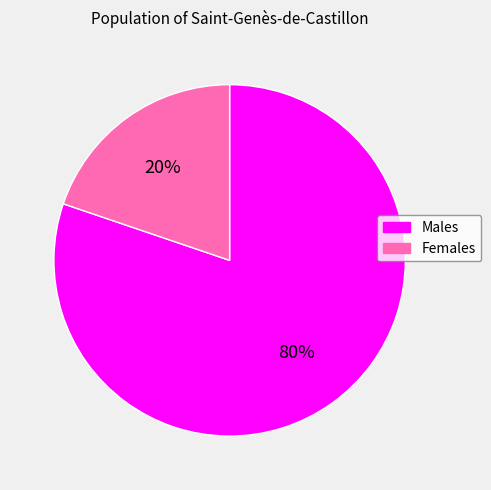

Which slice is the smallest?

Females